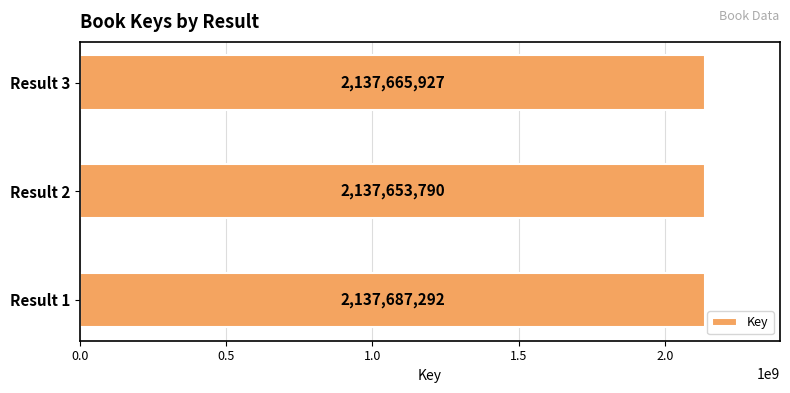

What is the difference between the maximum and minimum values?

33502